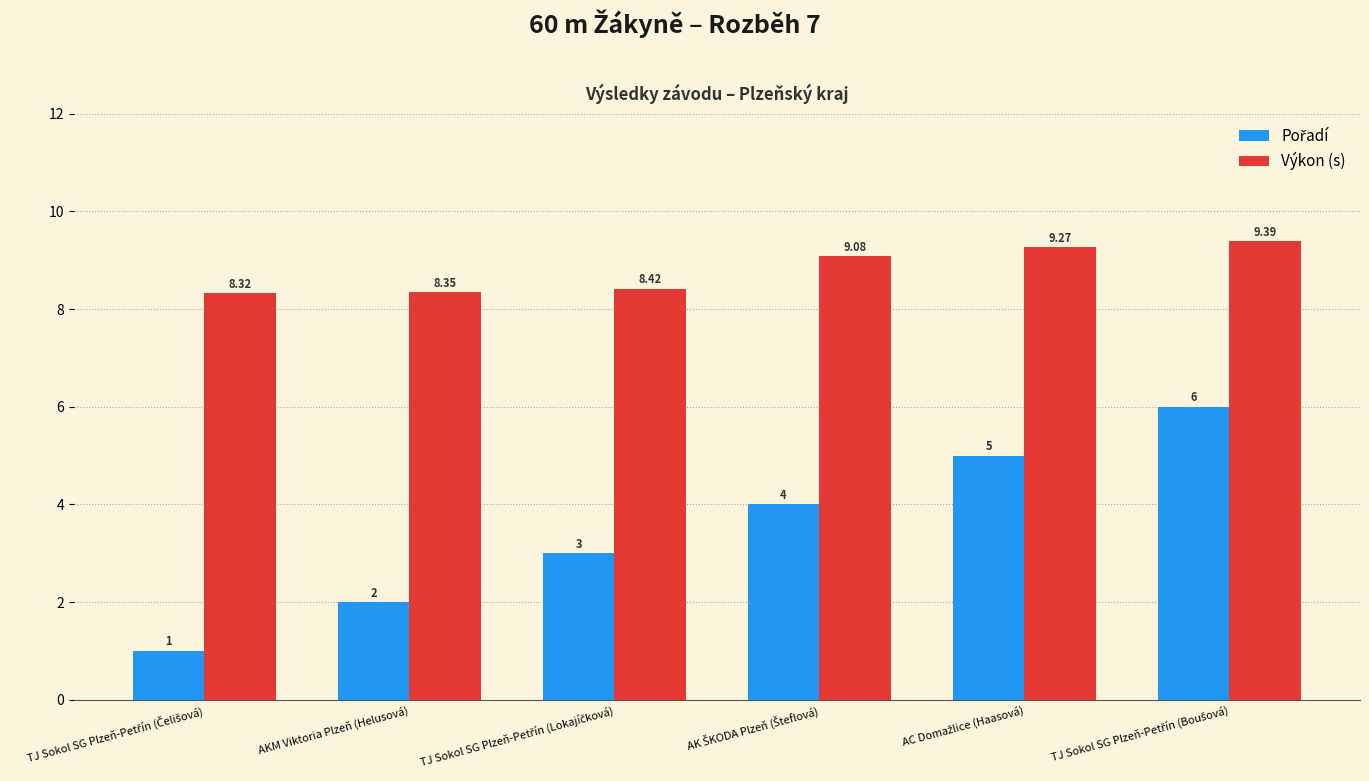

At how many categories does at least one series exceed 1?

6